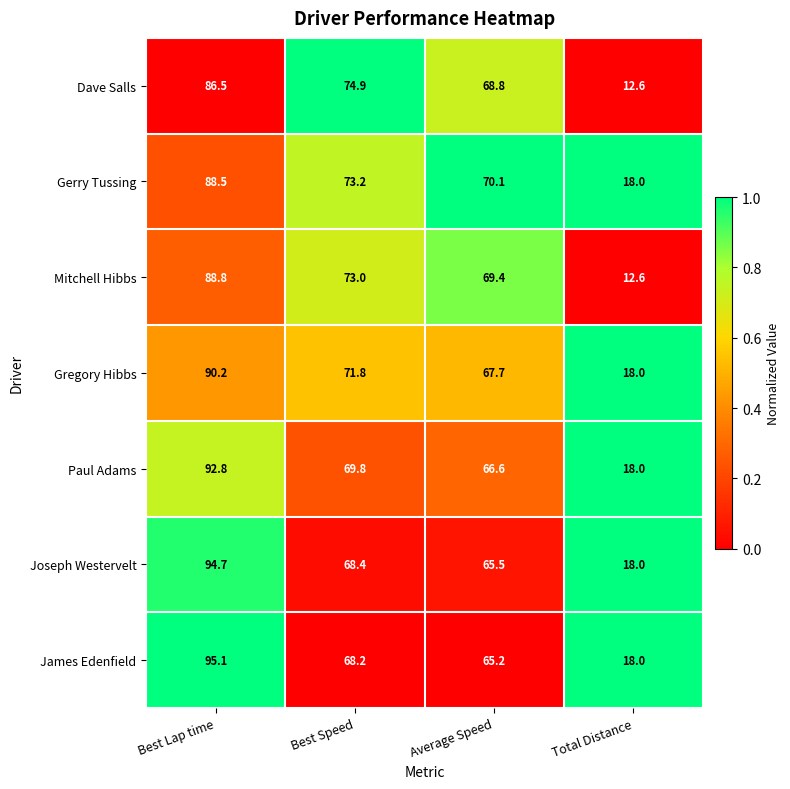

Reading left to right, what are all the values shown in this chart?

Dave Salls: Best Lap time=86.5	Best Speed=74.9	Average Speed=68.8	Total Distance=12.6
Gerry Tussing: Best Lap time=88.5	Best Speed=73.2	Average Speed=70.1	Total Distance=18.0
Mitchell Hibbs: Best Lap time=88.8	Best Speed=73.0	Average Speed=69.4	Total Distance=12.6
Gregory Hibbs: Best Lap time=90.2	Best Speed=71.8	Average Speed=67.7	Total Distance=18.0
Paul Adams: Best Lap time=92.8	Best Speed=69.8	Average Speed=66.6	Total Distance=18.0
Joseph Westervelt: Best Lap time=94.7	Best Speed=68.4	Average Speed=65.5	Total Distance=18.0
James Edenfield: Best Lap time=95.1	Best Speed=68.2	Average Speed=65.2	Total Distance=18.0